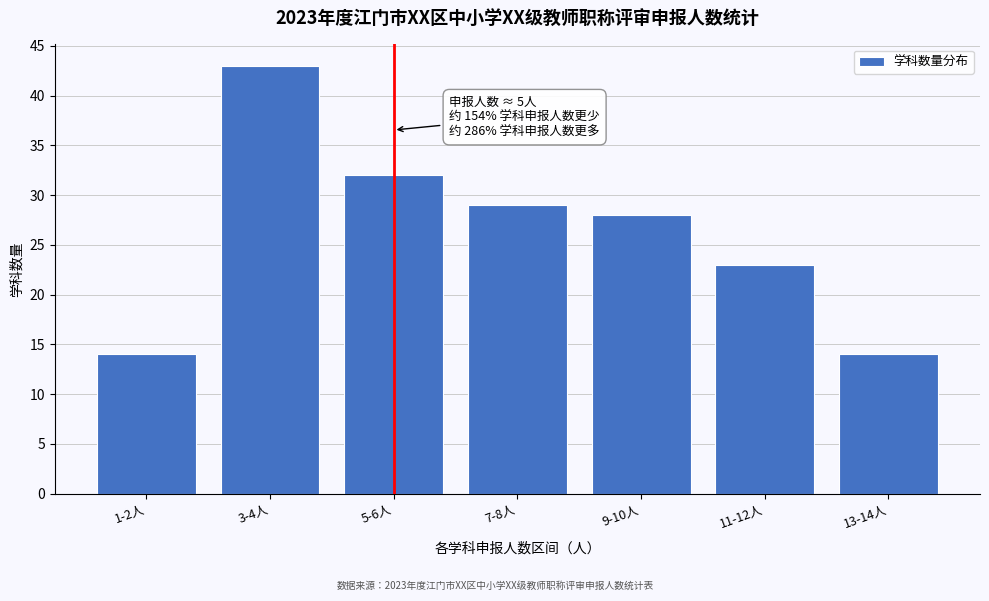

Reading right to left, transcribe all the data shown in this chart.

13-14人=14	11-12人=23	9-10人=28	7-8人=29	5-6人=32	3-4人=43	1-2人=14